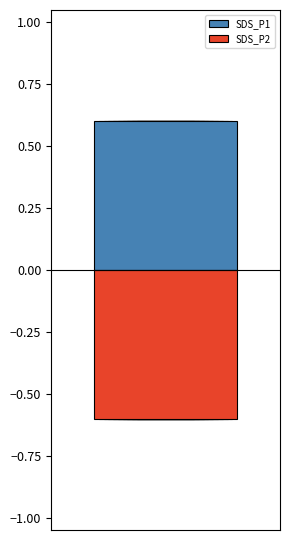

What are all the series names shown in the legend?

SDS_P1, SDS_P2